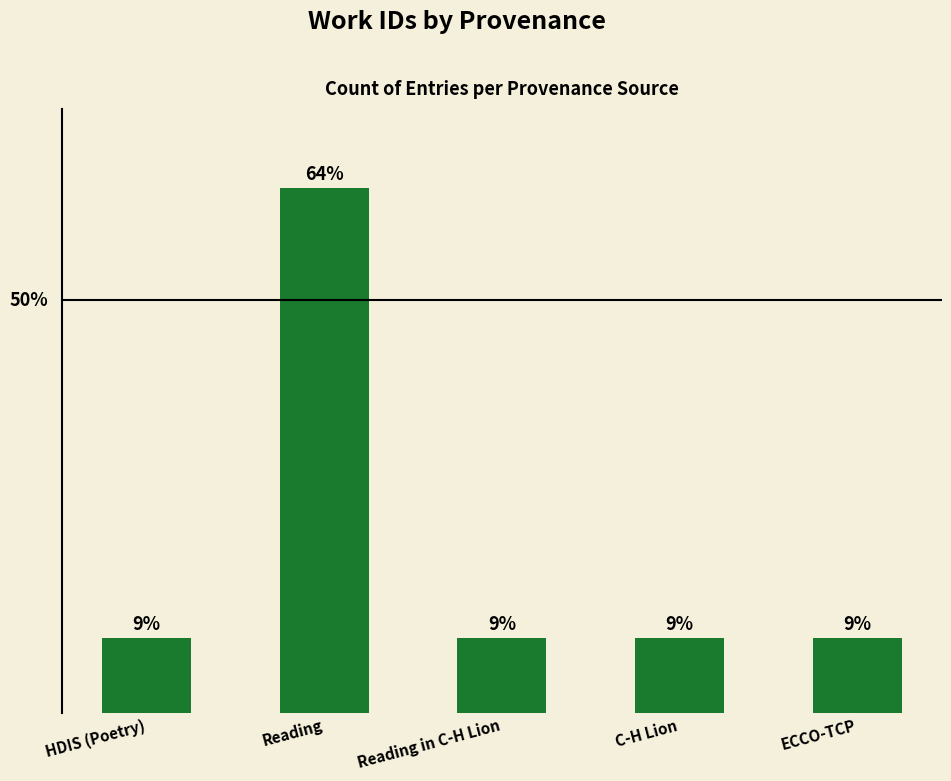

The value at Reading is 111.1. True or false?

False